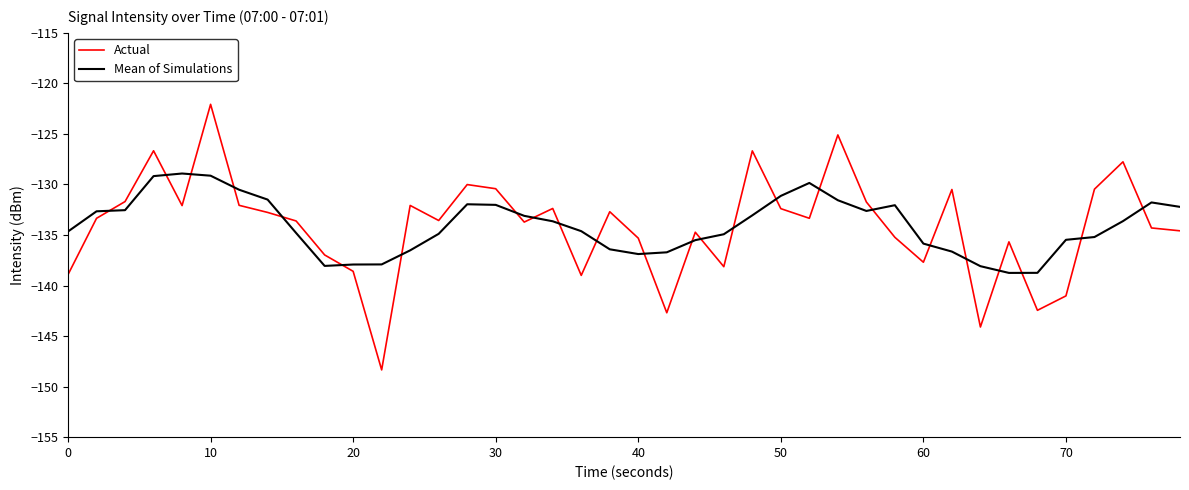

Which series has the largest range (max minus min)?

Actual